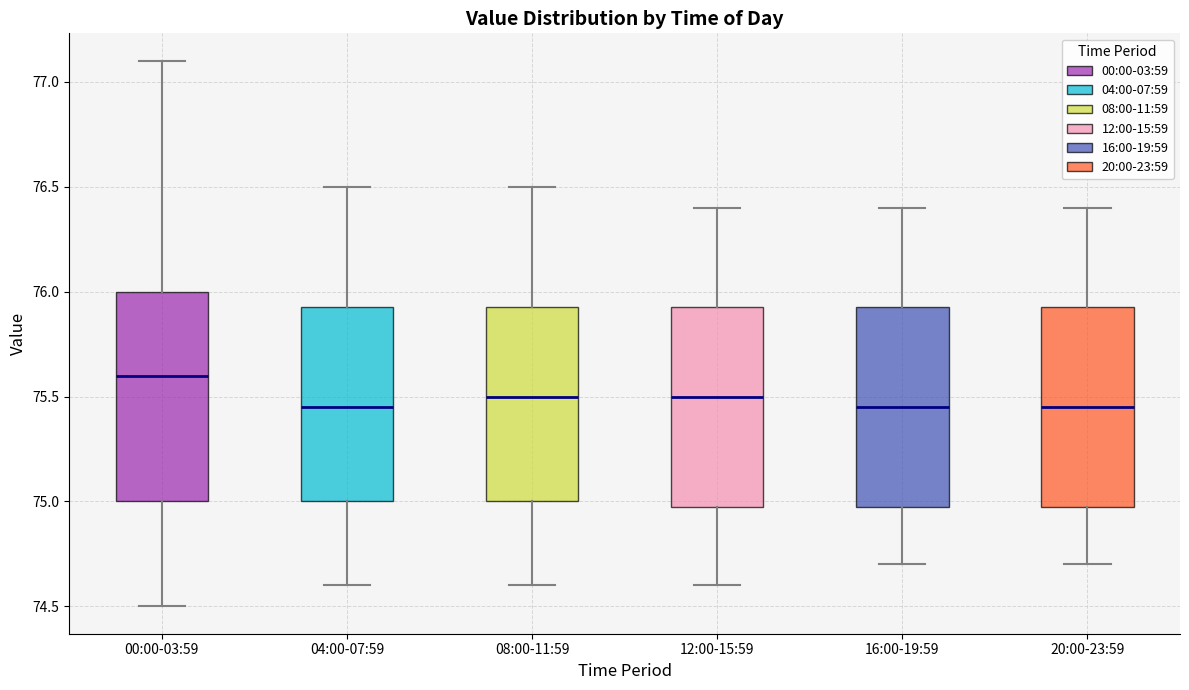

Reading left to right, transcribe this box plot: for each box, give where its median line is, the range the box spans, and where its two whiskers end, as read against the y-axis. The values are not printed on the chart, so give them approximately, as read against the axis.

00:00-03:59: median 75.60, box 75.00 to 76.00, whiskers 74.50 to 77.10
04:00-07:59: median 75.45, box 75.00 to 75.95, whiskers 74.60 to 76.50
08:00-11:59: median 75.50, box 75.00 to 75.95, whiskers 74.60 to 76.50
12:00-15:59: median 75.50, box 75.00 to 75.95, whiskers 74.60 to 76.40
16:00-19:59: median 75.45, box 75.00 to 75.95, whiskers 74.70 to 76.40
20:00-23:59: median 75.45, box 75.00 to 75.95, whiskers 74.70 to 76.40